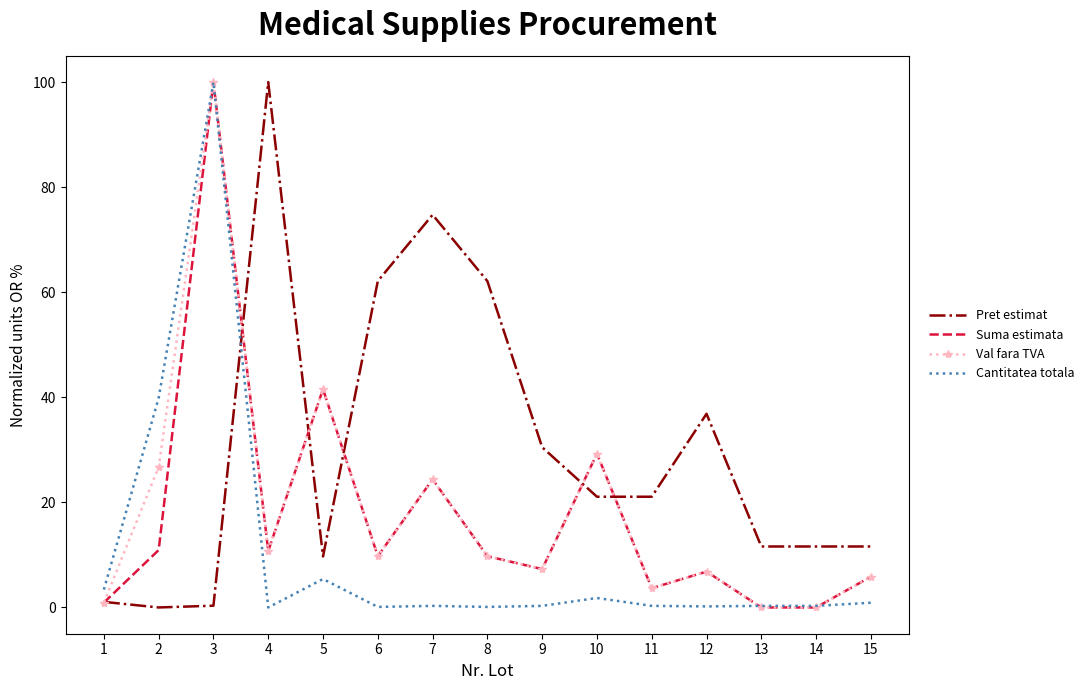

At which category does Suma estimata reach its first local peak?

3